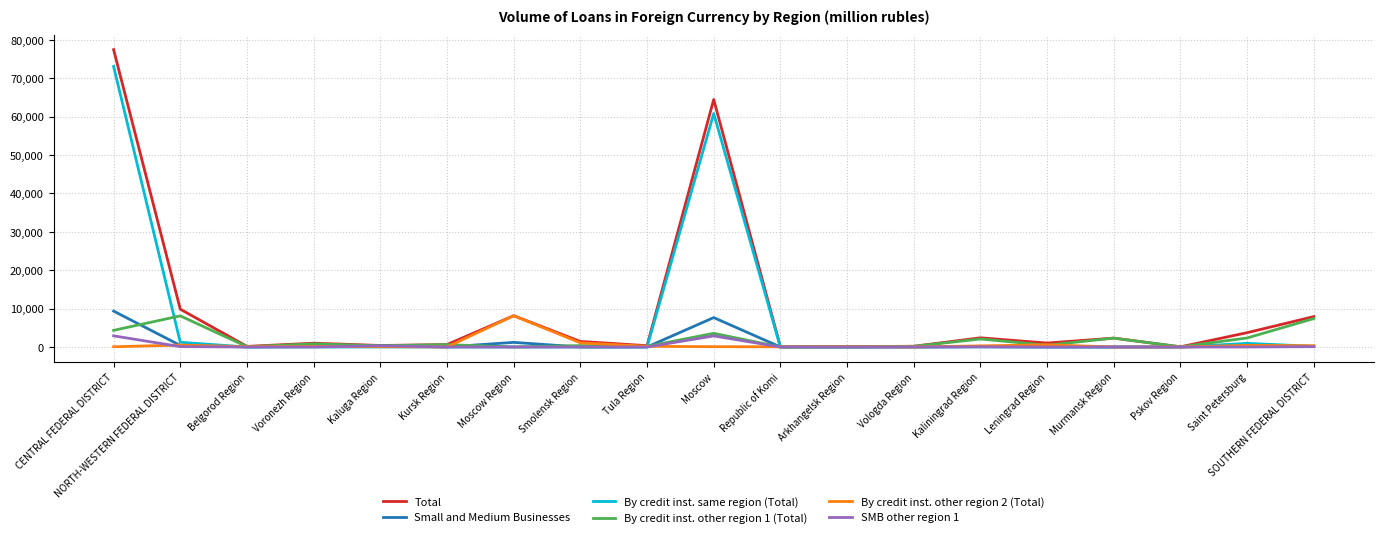

At how many categories does at least one series exceed 47115?

2